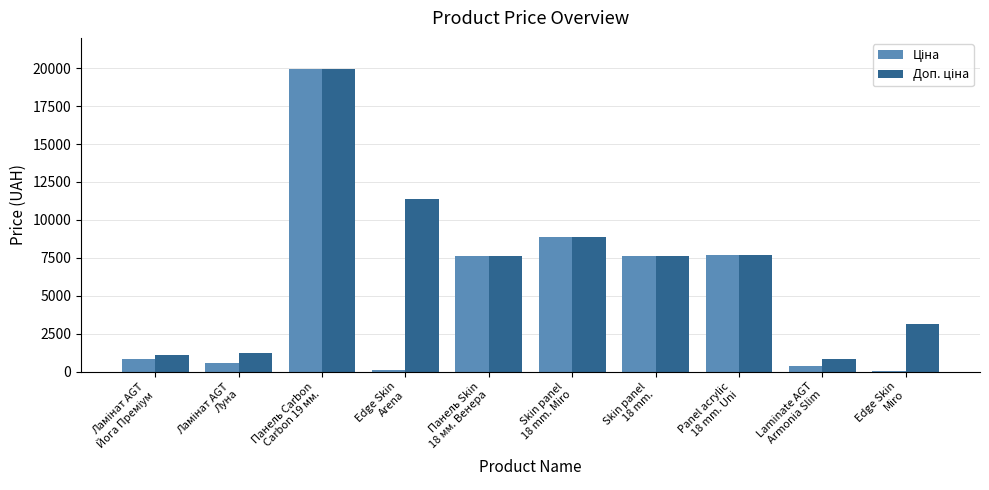

What is the maximum value shown in the chart?

19964.2